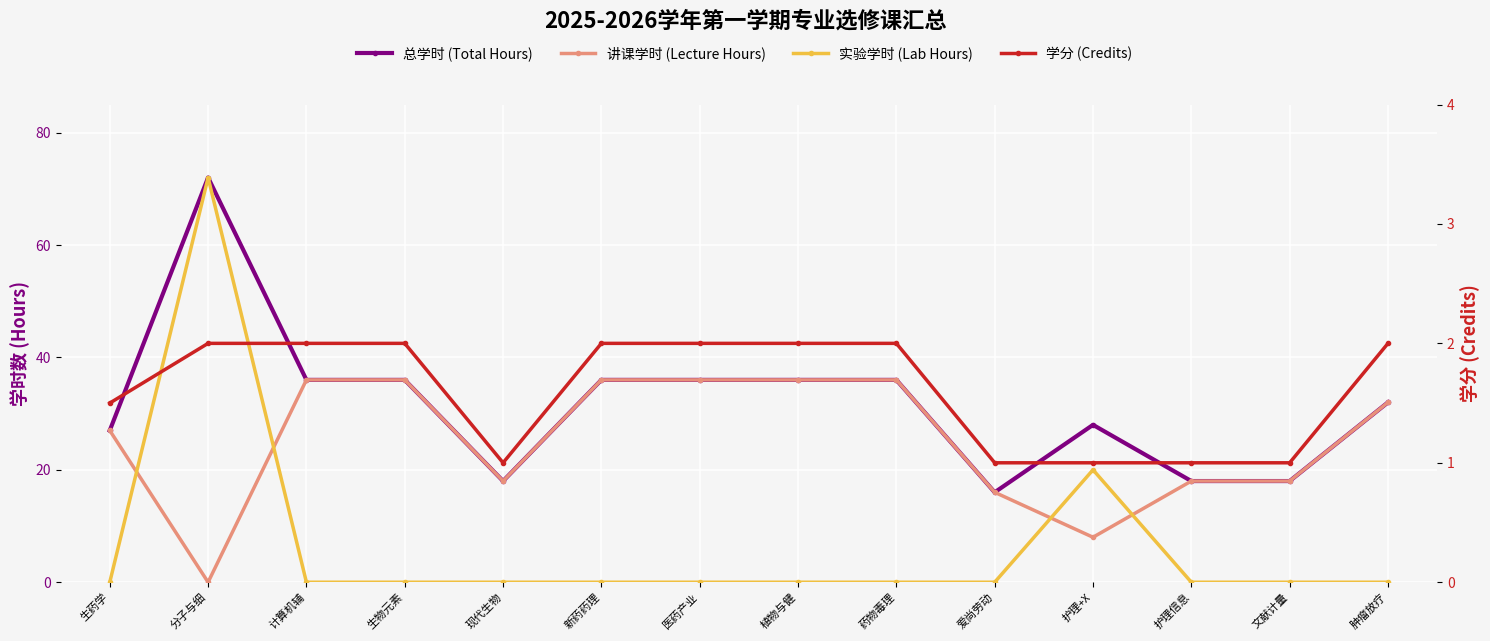

At which category is the sum across all series the highest?

分子与细